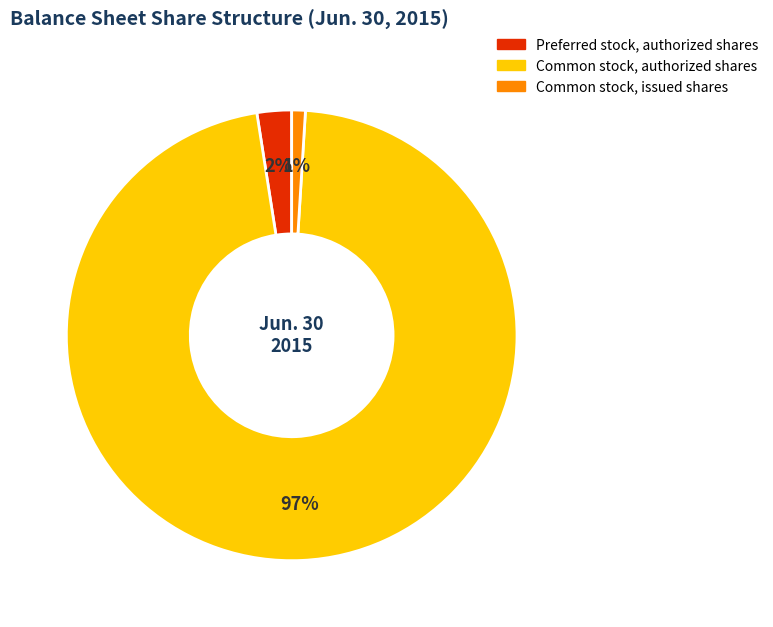

How many segments does this pie chart have?

3